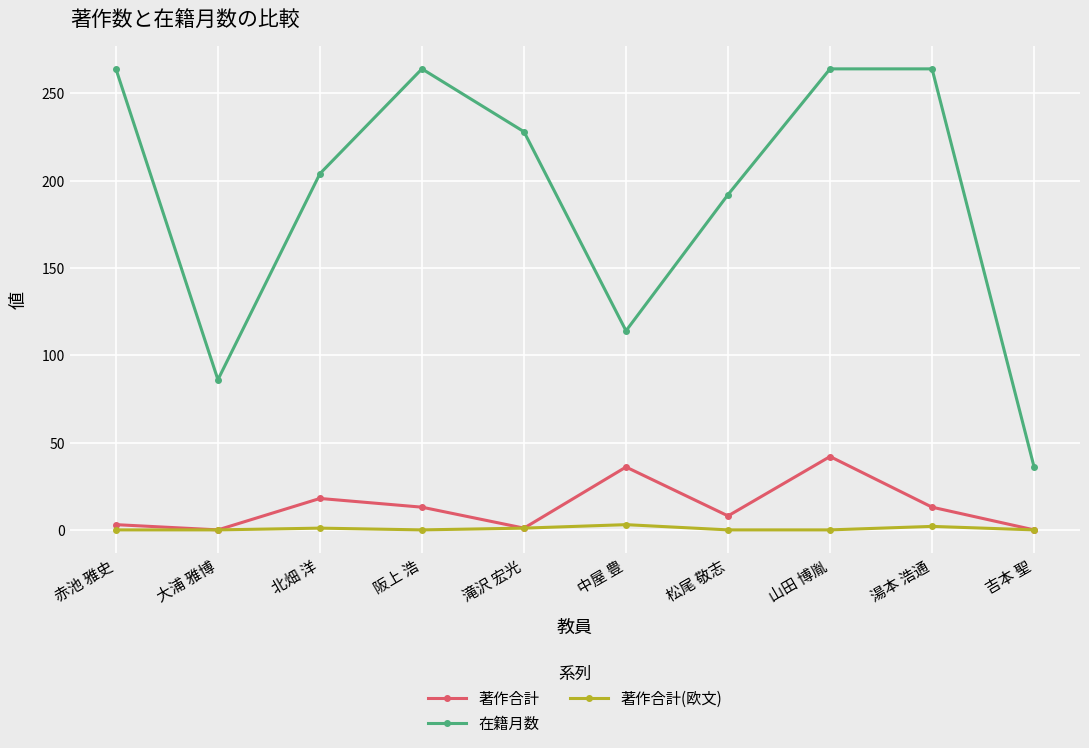

Which series has the largest range (max minus min)?

在籍月数